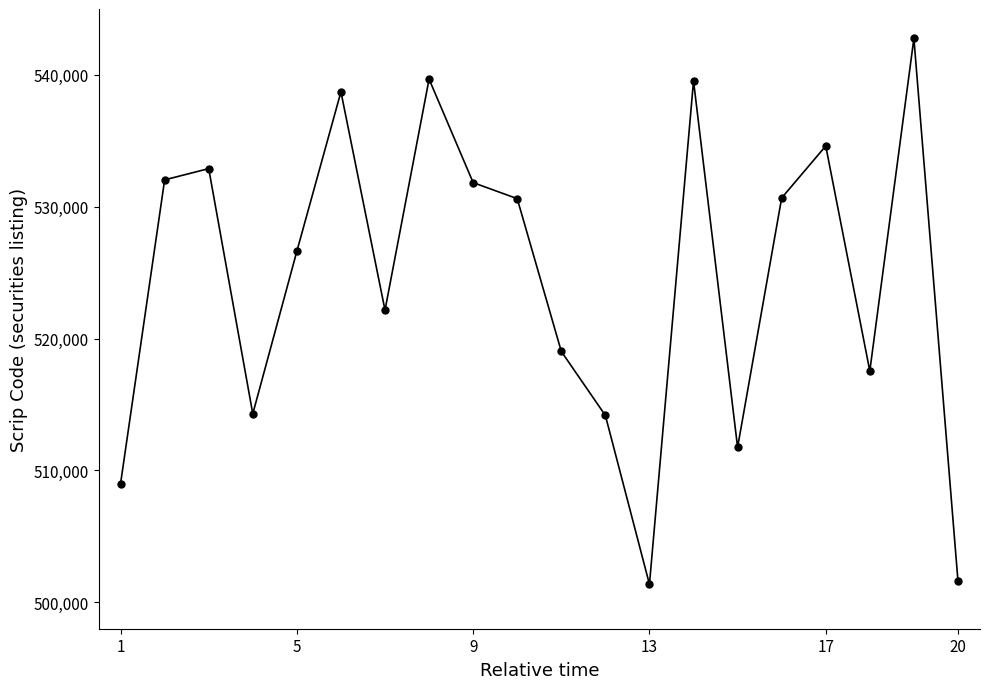

What is the greatest value displayed?

542770